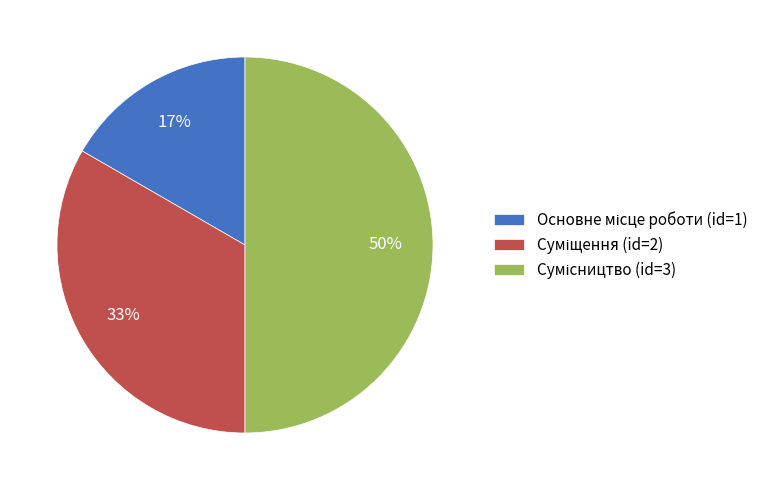

To the nearest percent, what is the average slice percentage?

33%